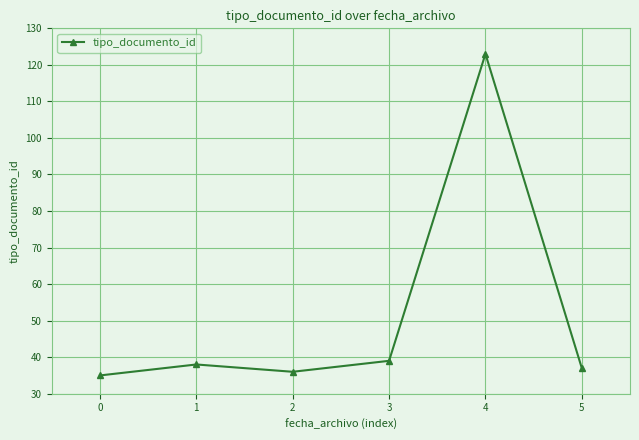

The value at 5 is 37. True or false?

True